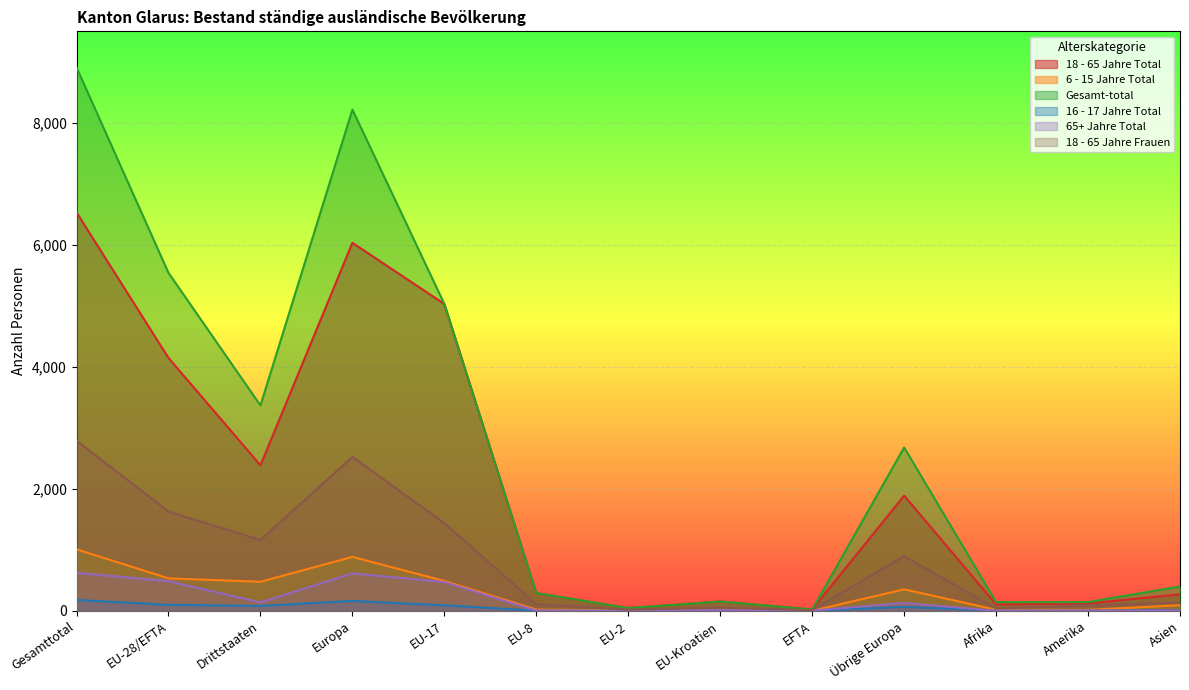

Which label corresponds to the smallest value in the chart?

EFTA